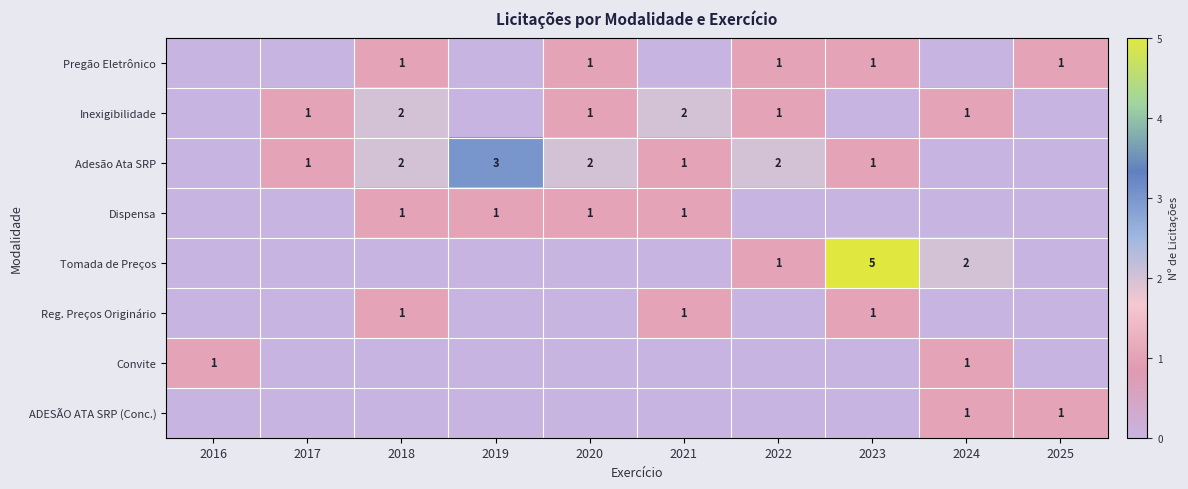

Which series has the largest total across all categories?

Adesão Ata SRP